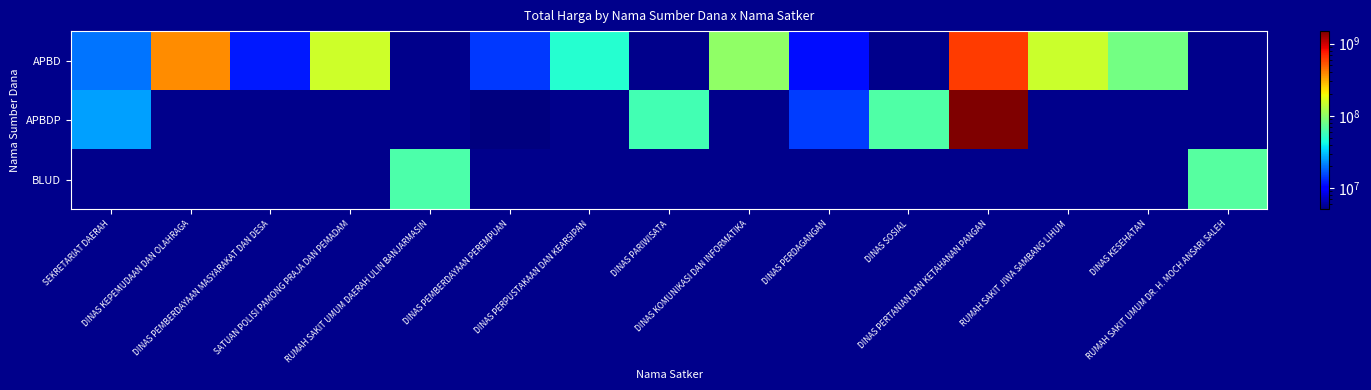

Which series has the largest total across all categories?

APBDP